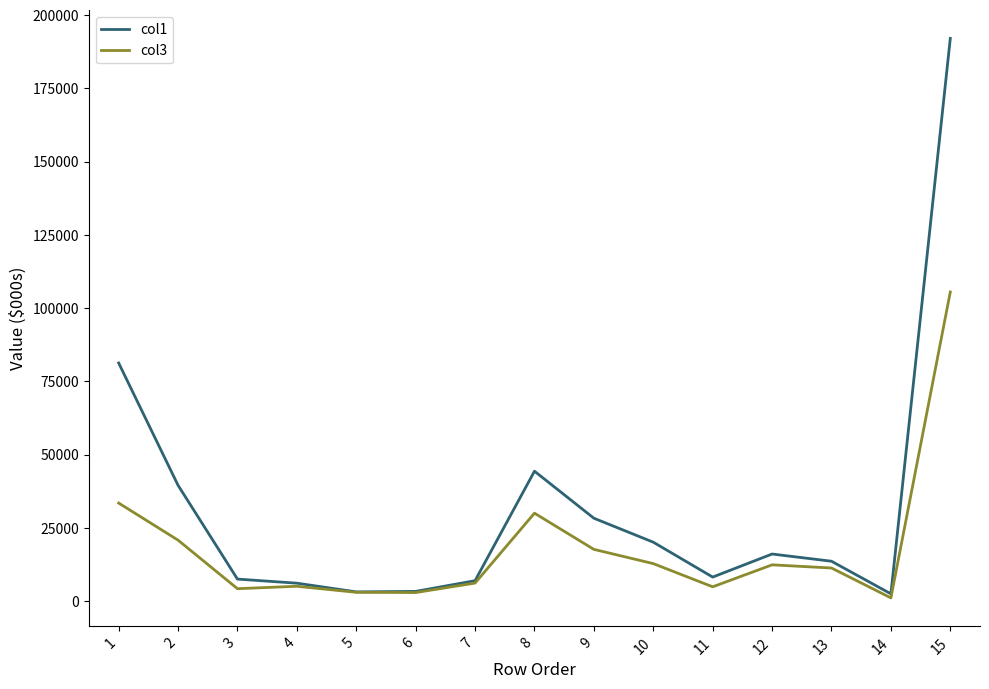

What is the maximum value shown in the chart?

192047